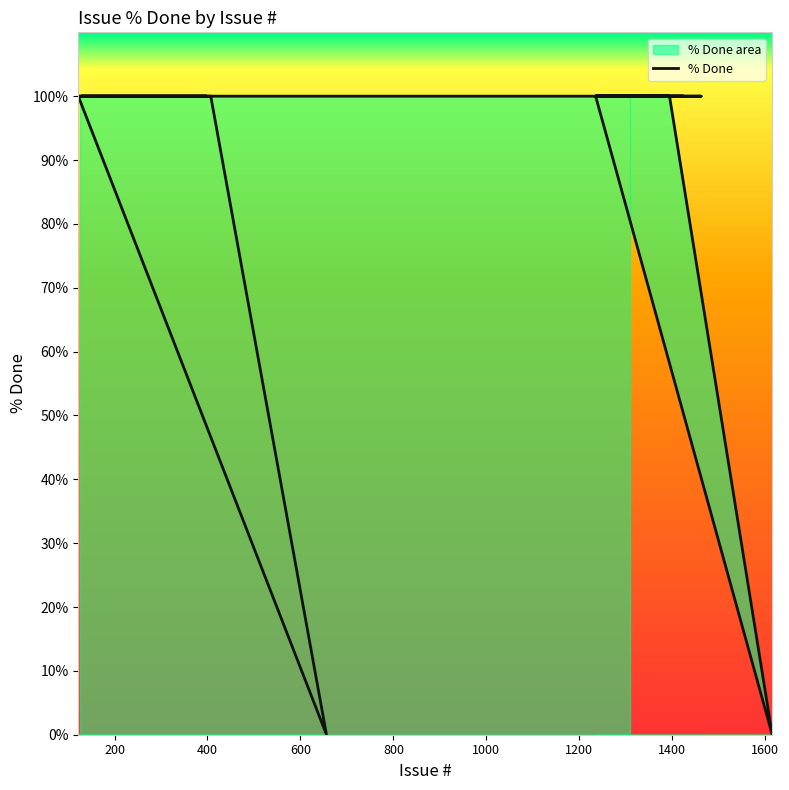

What is the approximate value at 400, to the nearest 10?

100